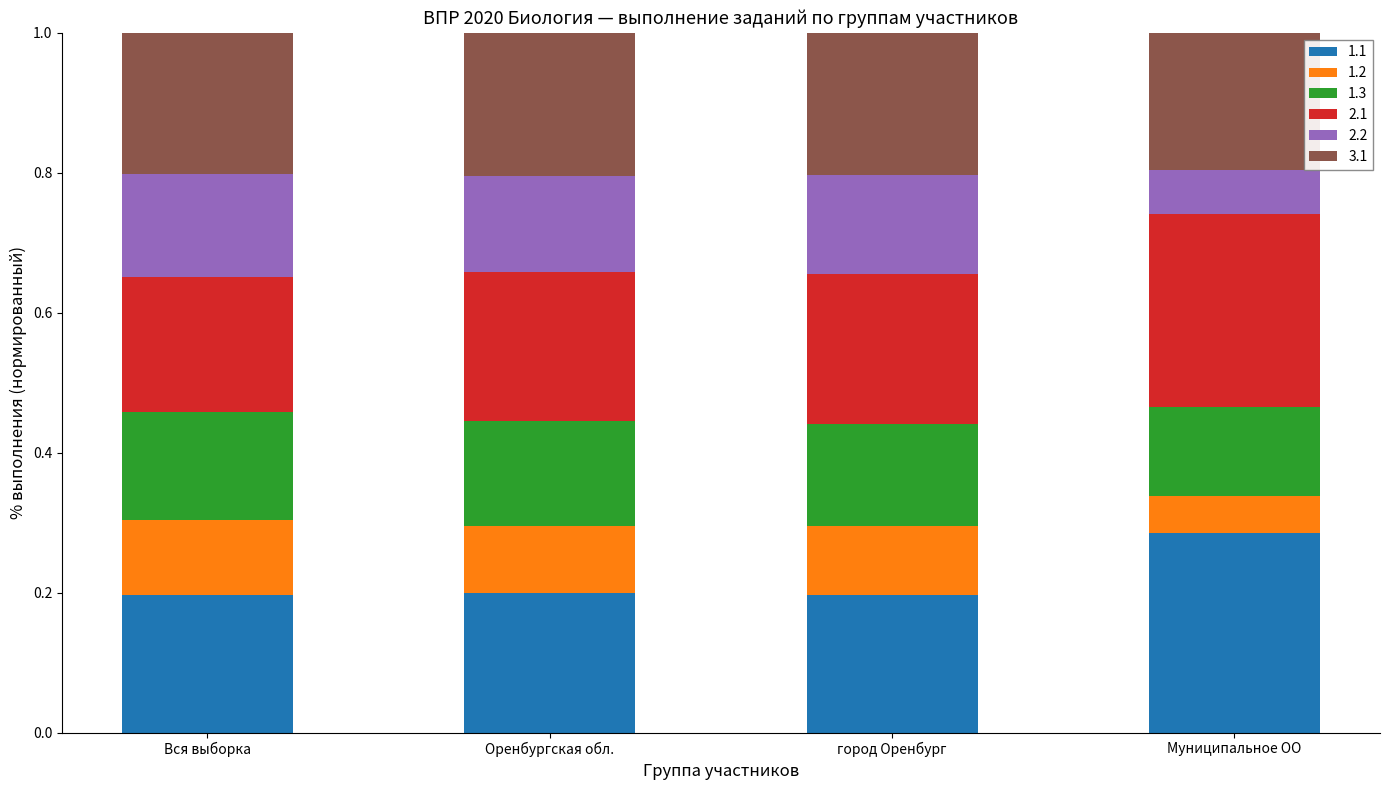

Is it true that 1.1 equals 0.5 at Муниципальное ОО?

False